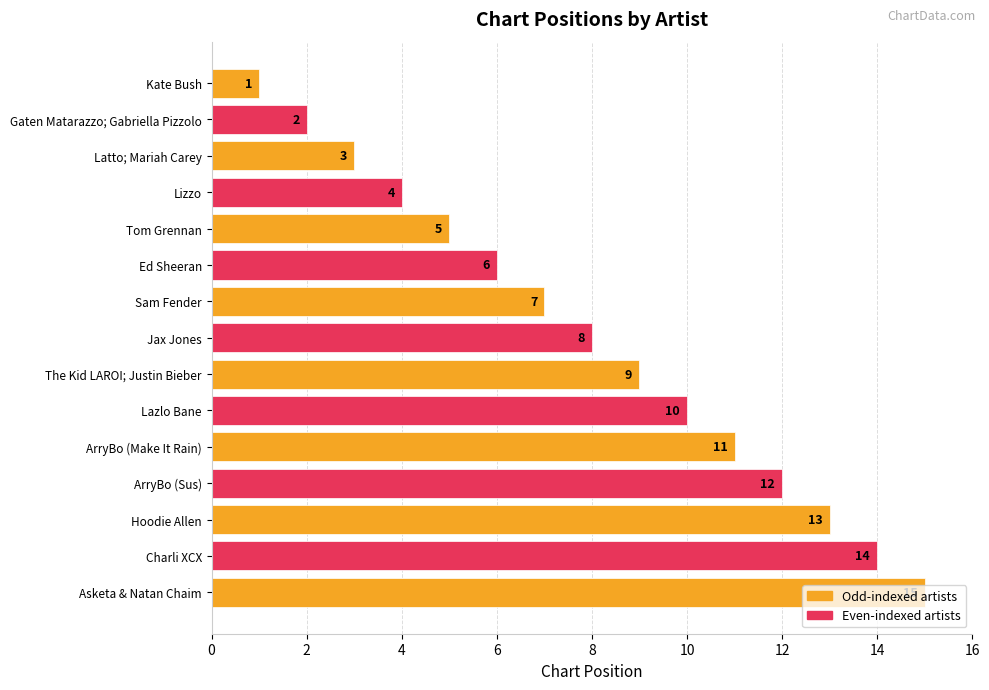

Approximately how many times larger is the value at ArryBo (Make It Rain) compared to Charli XCX?

0.8